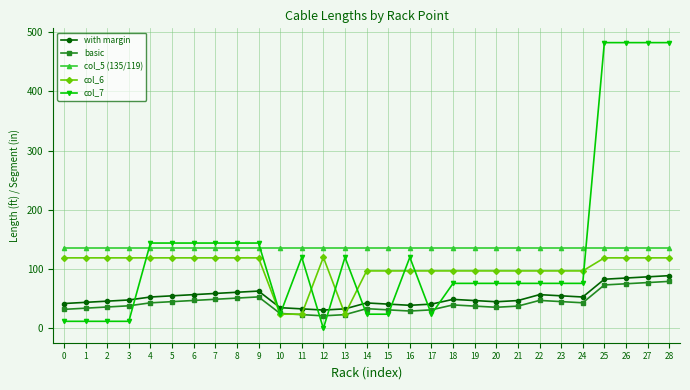

True or false: with margin has a value of 63.5 at 2.

False